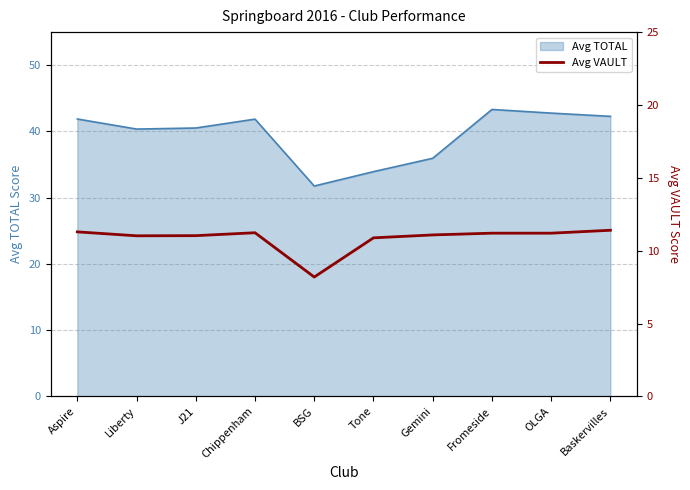

The value of Avg TOTAL at Gemini is 25.1. True or false?

False